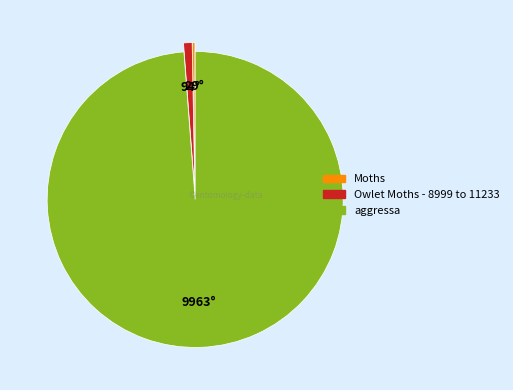

What is the ratio of the value at aggressa to the value at Owlet Moths - 8999 to 11233?

106.6